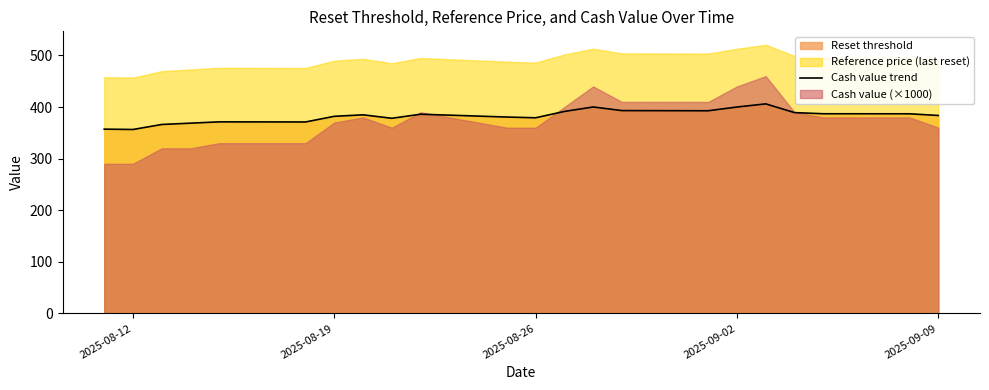

What is the highest value of the Cash value trend series?

406.2